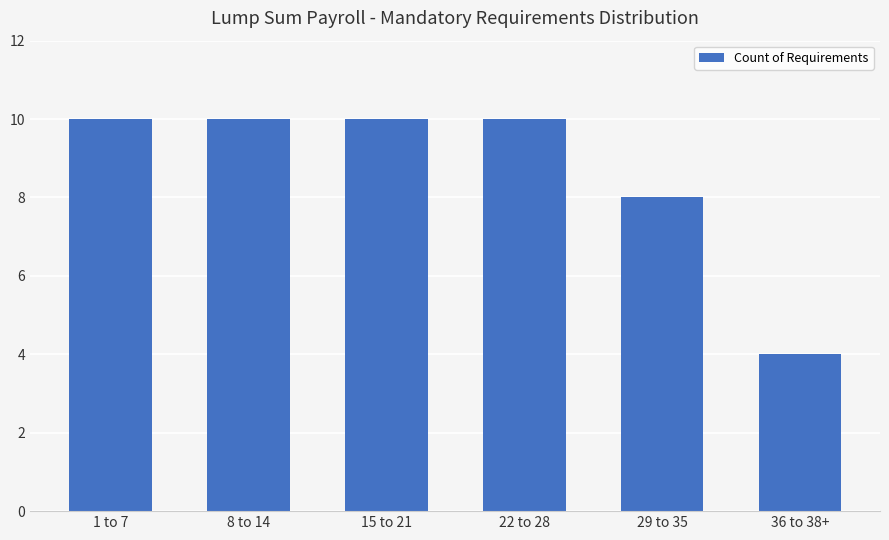

At which label is the value closest to 7?

29 to 35